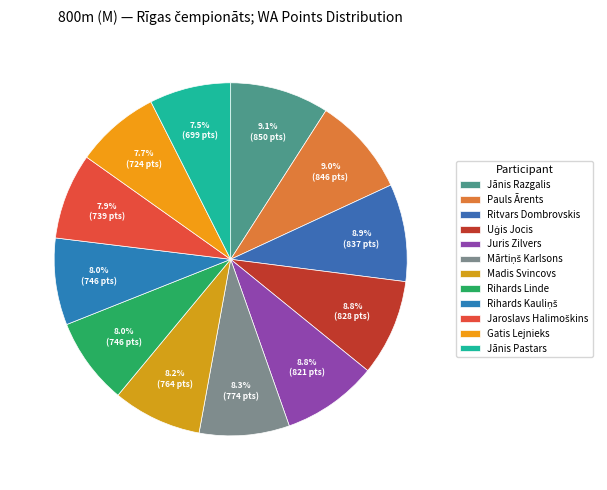

What percentage do Jānis Pastars and Gatis Lejnieks together represent?

15.2%